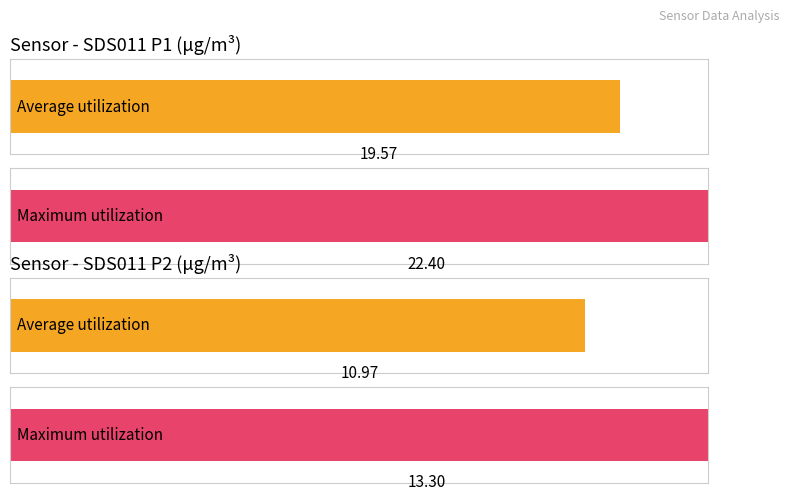

Rank the series at SDS_P1 from highest to lowest value.

Maximum utilization, Average utilization